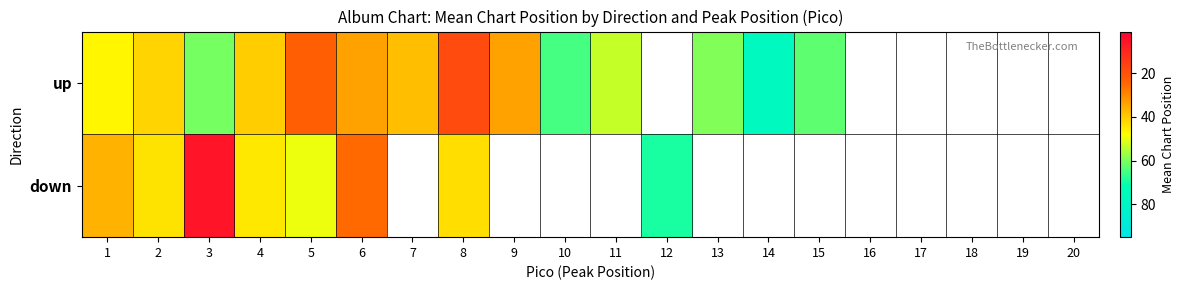

Is the value of up at 14 greater than the value of down at 16?

No